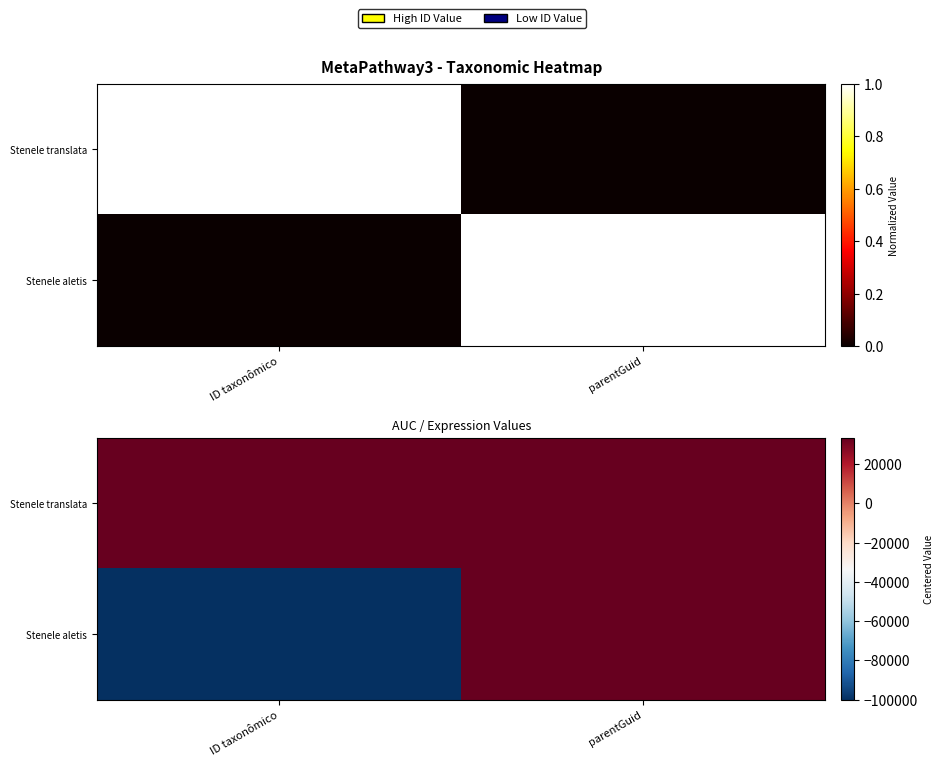

Rank the categories by Stenele translata value from lowest to highest.

parentGuid, ID taxonômico